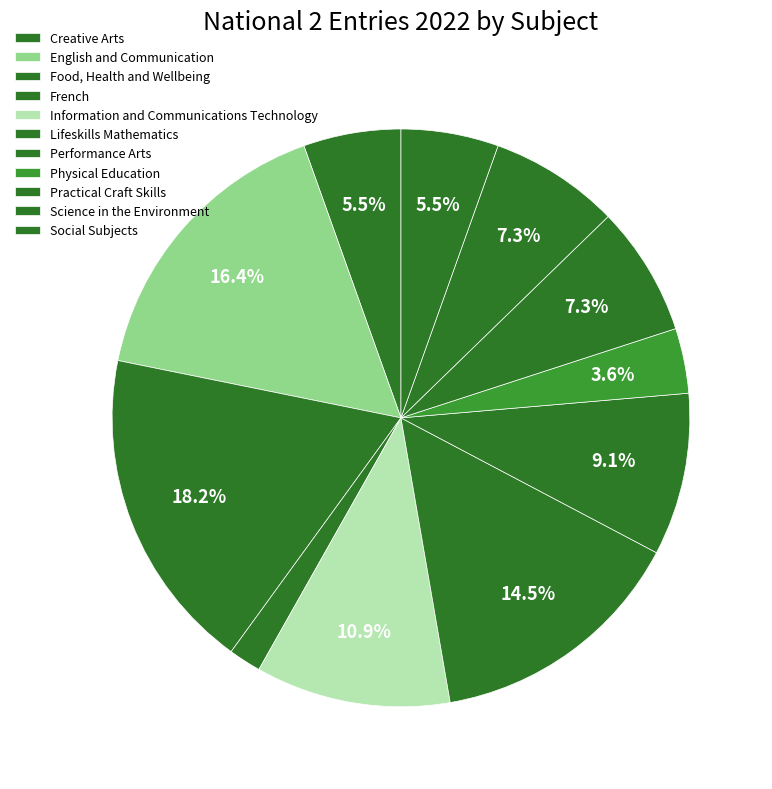

Is it true that French is 1% of the pie?

False